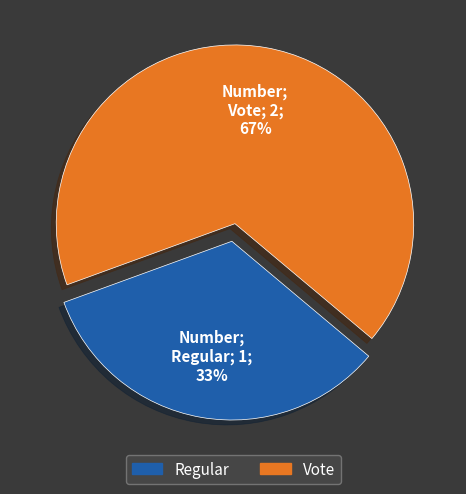

Do Vote and Regular together represent more than half of the pie?

Yes